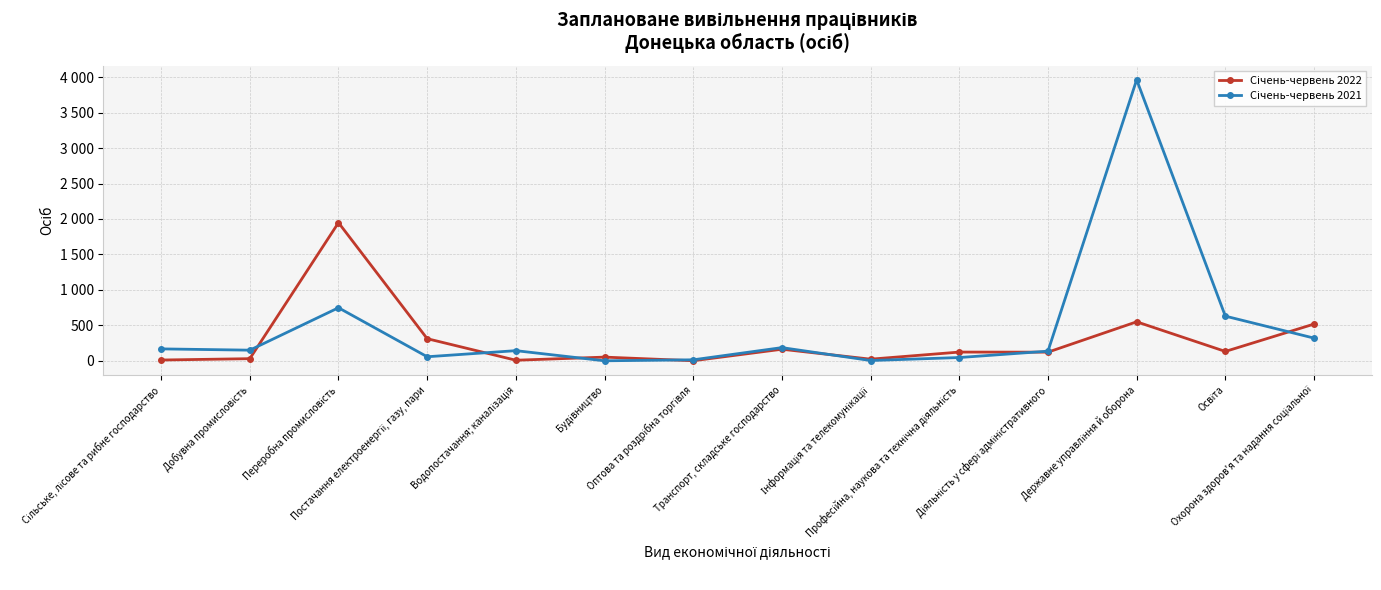

Reading left to right, transcribe all the data shown in this chart.

Січень-червень 2022: Сільське, лісове та рибне господарство=11	Добувна промисловість=30	Переробна промисловість=1948	Постачання електроенергії, газу, пари=312	Водопостачання; каналізація=8	Будівництво=52	Оптова та роздрібна торгівля=1	Транспорт, складське господарство=163	Інформація та телекомунікації=23	Професійна, наукова та технічна діяльність=123	Діяльність у сфері адміністративного=122	Державне управління й оборона=550	Освіта=132	Охорона здоров'я та надання соціальної=518
Січень-червень 2021: Сільське, лісове та рибне господарство=168	Добувна промисловість=150	Переробна промисловість=748	Постачання електроенергії, газу, пари=57	Водопостачання; каналізація=143	Будівництво=0	Оптова та роздрібна торгівля=14	Транспорт, складське господарство=186	Інформація та телекомунікації=4	Професійна, наукова та технічна діяльність=46	Діяльність у сфері адміністративного=136	Державне управління й оборона=3963	Освіта=630	Охорона здоров'я та надання соціальної=320